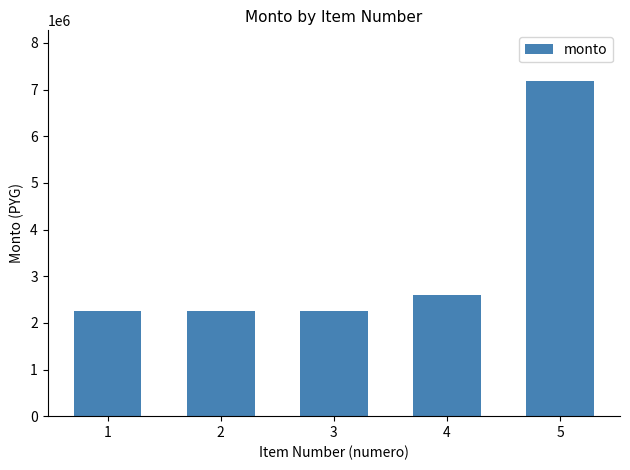

What is the greatest value displayed?

7191312